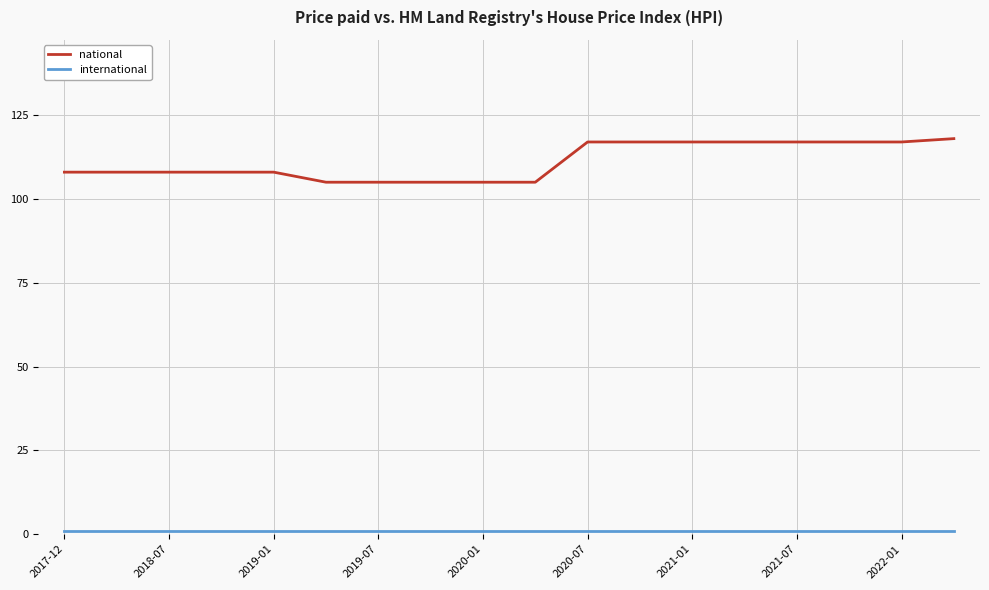

Which series has the largest range (max minus min)?

national